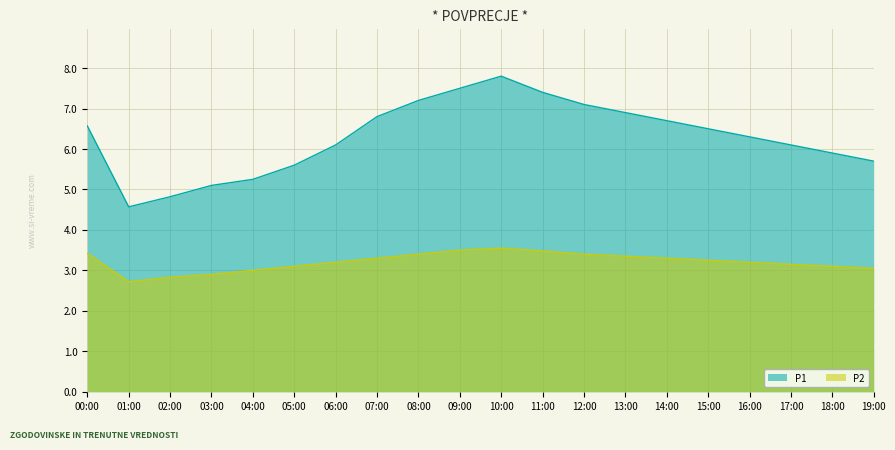

Which series has the largest total across all categories?

P1